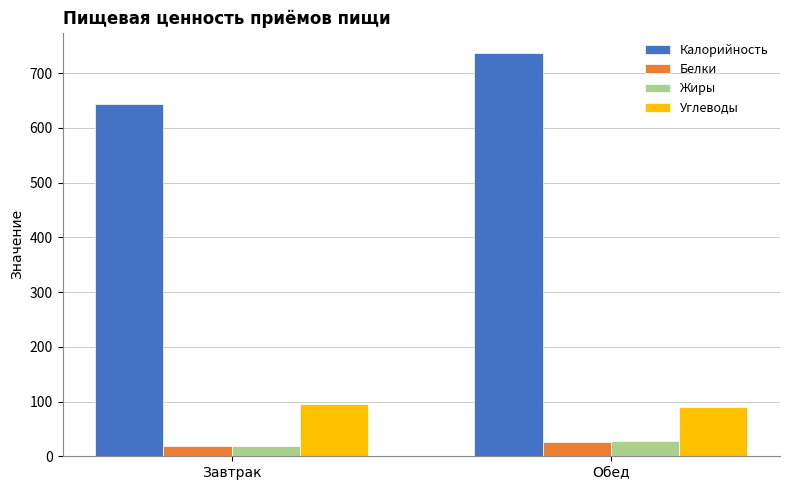

True or false: Углеводы has a value of 33.6 at Завтрак.

False